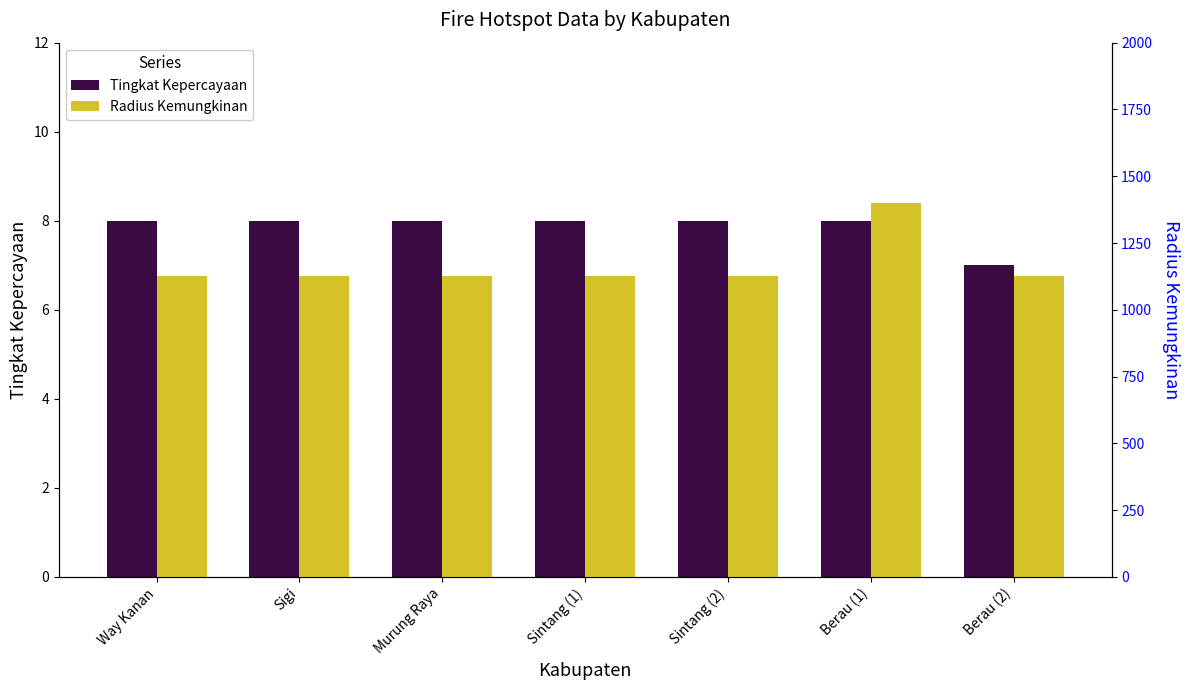

What is the label of the 3rd bar from the left?

Murung Raya